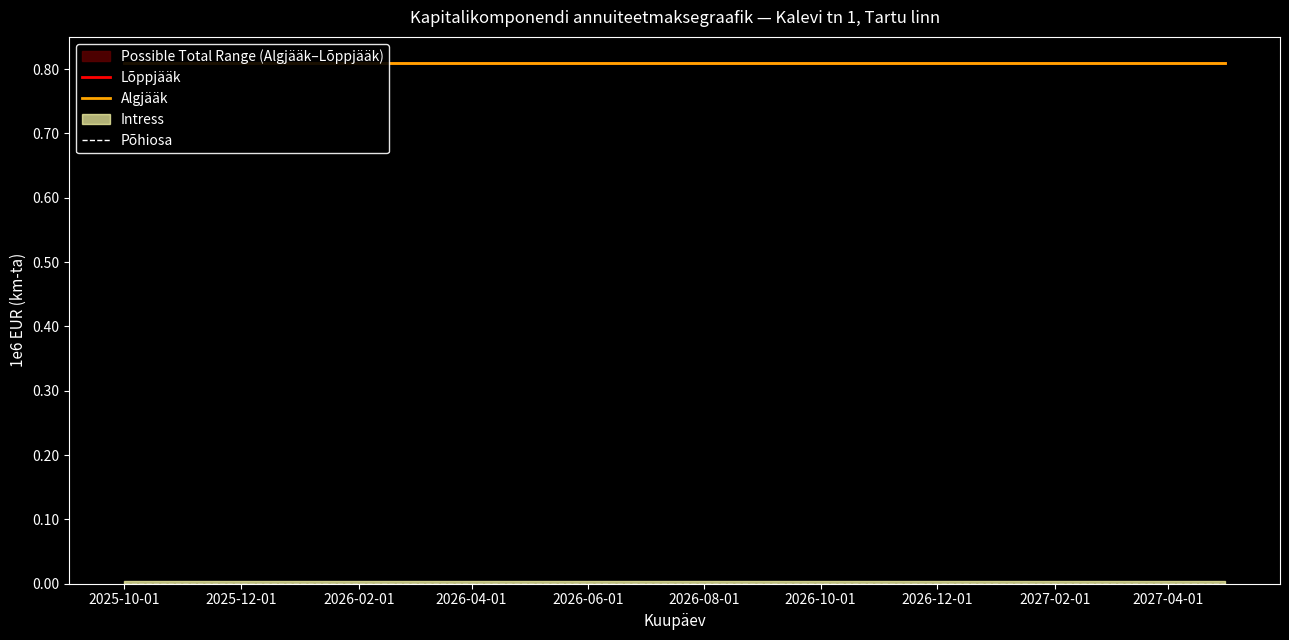

True or false: Lõppjääk and Põhiosa intersect in this chart.

False